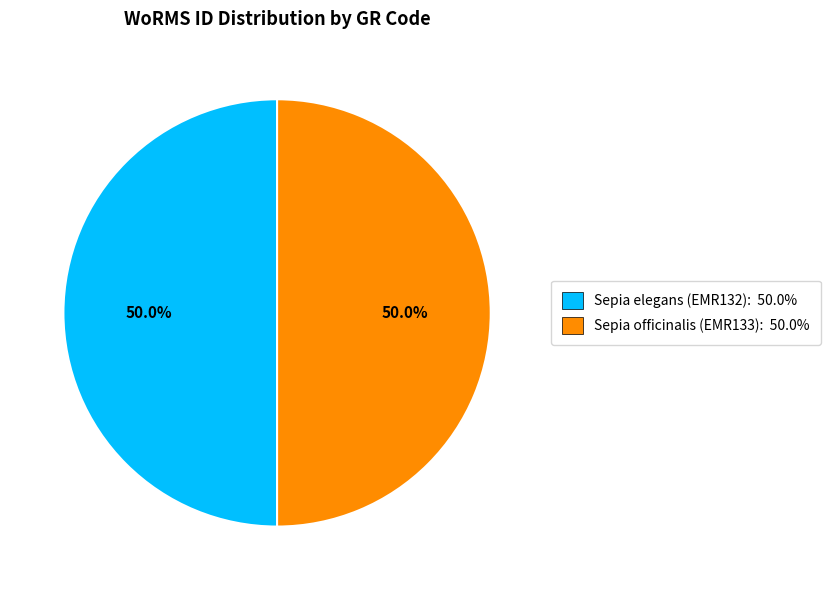

The Sepia elegans (EMR132) slice represents 50% of the pie. True or false?

True